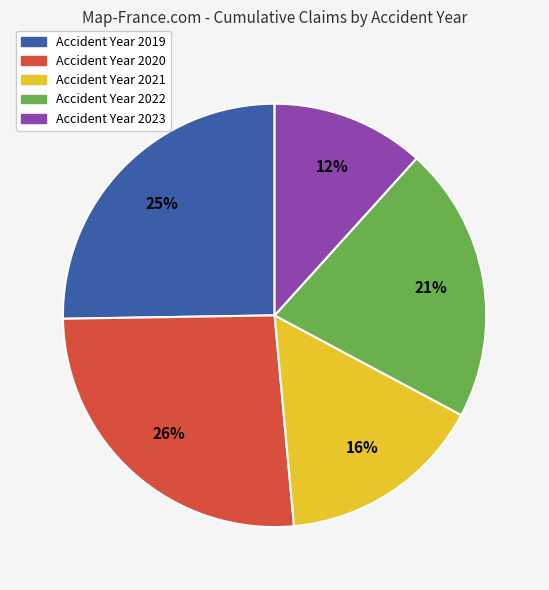

To the nearest percent, what is the average slice percentage?

20%